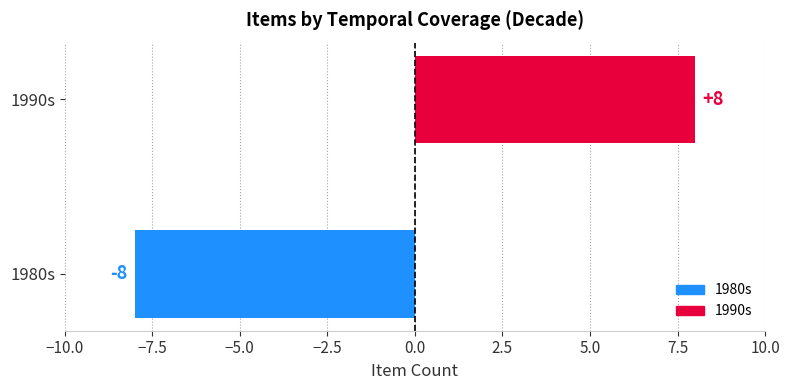

How many values are below zero?

1